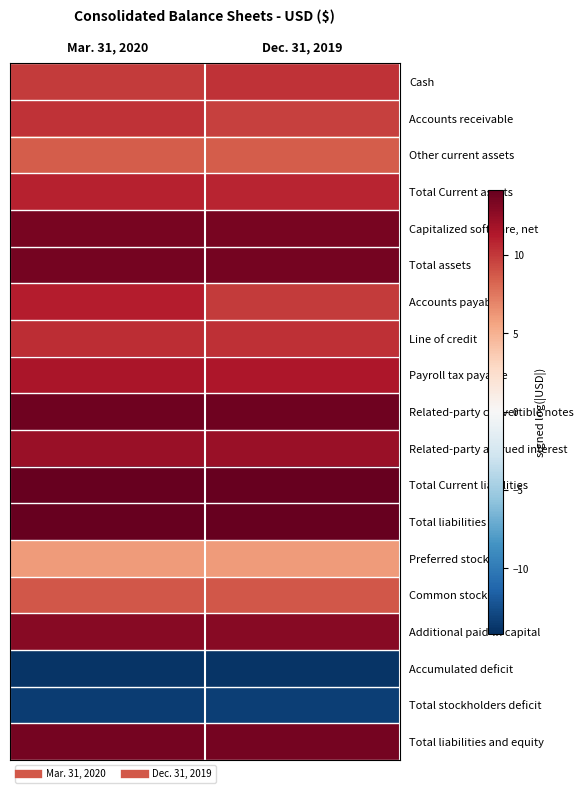

Reading left to right, list all the values displayed in this chart.

Cash: Mar. 31, 2020=9.9	Dec. 31, 2019=10.2
Accounts receivable: Mar. 31, 2020=10.3	Dec. 31, 2019=9.7
Other current assets: Mar. 31, 2020=8.6	Dec. 31, 2019=8.6
Total Current assets: Mar. 31, 2020=10.9	Dec. 31, 2019=10.8
Capitalized software, net: Mar. 31, 2020=13.5	Dec. 31, 2019=13.4
Total assets: Mar. 31, 2020=13.5	Dec. 31, 2019=13.5
Accounts payable: Mar. 31, 2020=11.2	Dec. 31, 2019=10.0
Line of credit: Mar. 31, 2020=10.5	Dec. 31, 2019=10.4
Payroll tax payable: Mar. 31, 2020=11.6	Dec. 31, 2019=11.5
Related-party convertible notes: Mar. 31, 2020=13.8	Dec. 31, 2019=13.8
Related-party accrued interest: Mar. 31, 2020=12.3	Dec. 31, 2019=12.2
Total Current liabilities: Mar. 31, 2020=14.2	Dec. 31, 2019=14.1
Total liabilities: Mar. 31, 2020=14.2	Dec. 31, 2019=14.1
Preferred stock: Mar. 31, 2020=6.0	Dec. 31, 2019=6.0
Common stock: Mar. 31, 2020=8.8	Dec. 31, 2019=8.8
Additional paid-in capital: Mar. 31, 2020=12.9	Dec. 31, 2019=12.9
Accumulated deficit: Mar. 31, 2020=-13.9	Dec. 31, 2019=-13.9
Total stockholders deficit: Mar. 31, 2020=-13.4	Dec. 31, 2019=-13.3
Total liabilities and equity: Mar. 31, 2020=13.5	Dec. 31, 2019=13.5